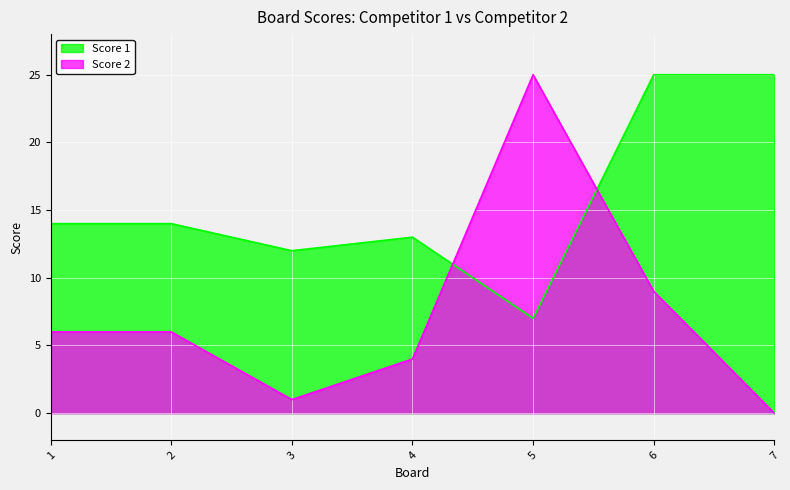

What is the average value of the Score 2 series?

7